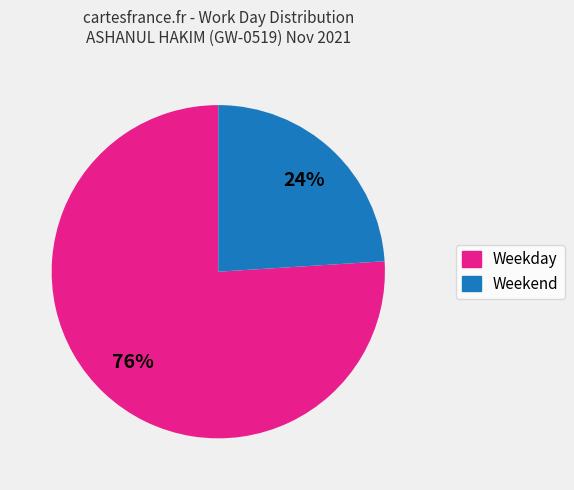

To the nearest percent, what is the average slice percentage?

50%